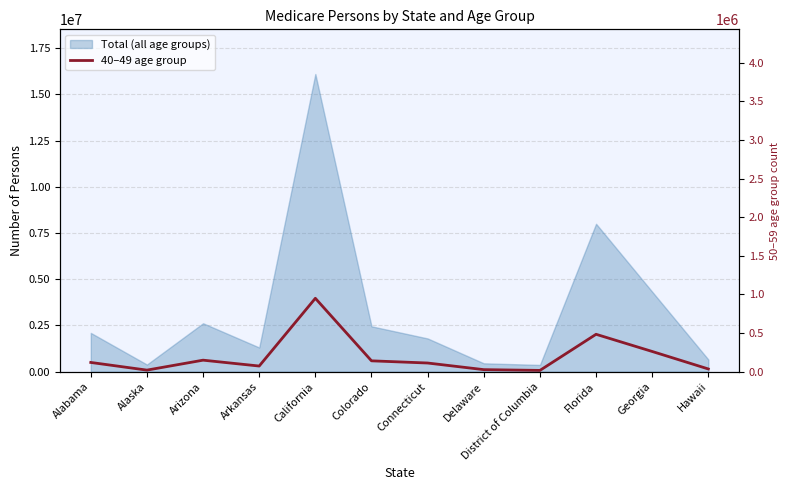

What is the smallest value displayed?

71530